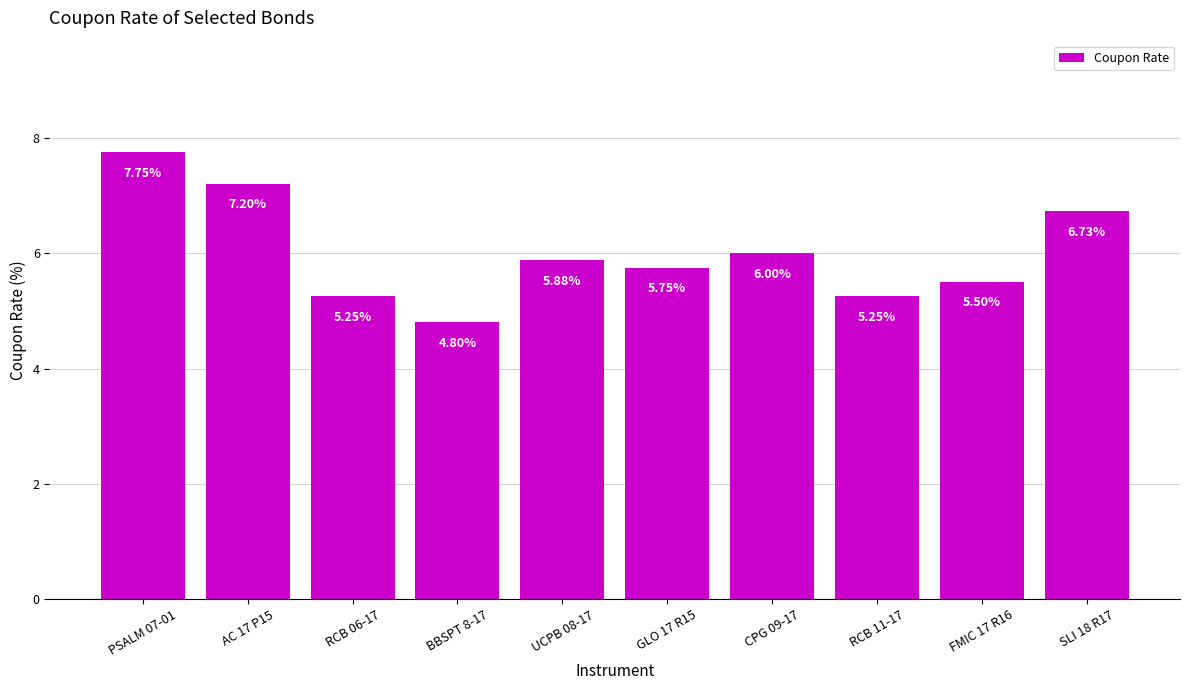

What is the ratio of the value at RCB 11-17 to the value at GLO 17 R15?

0.9